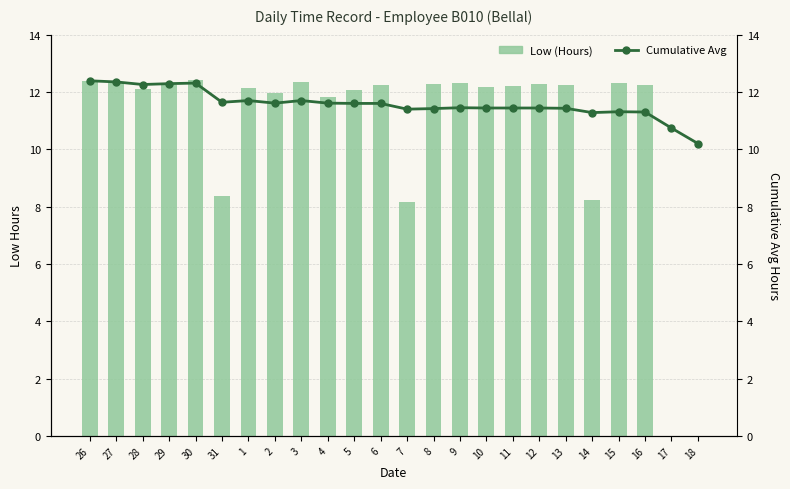

At which label does Low (Hours) reach its peak?

30